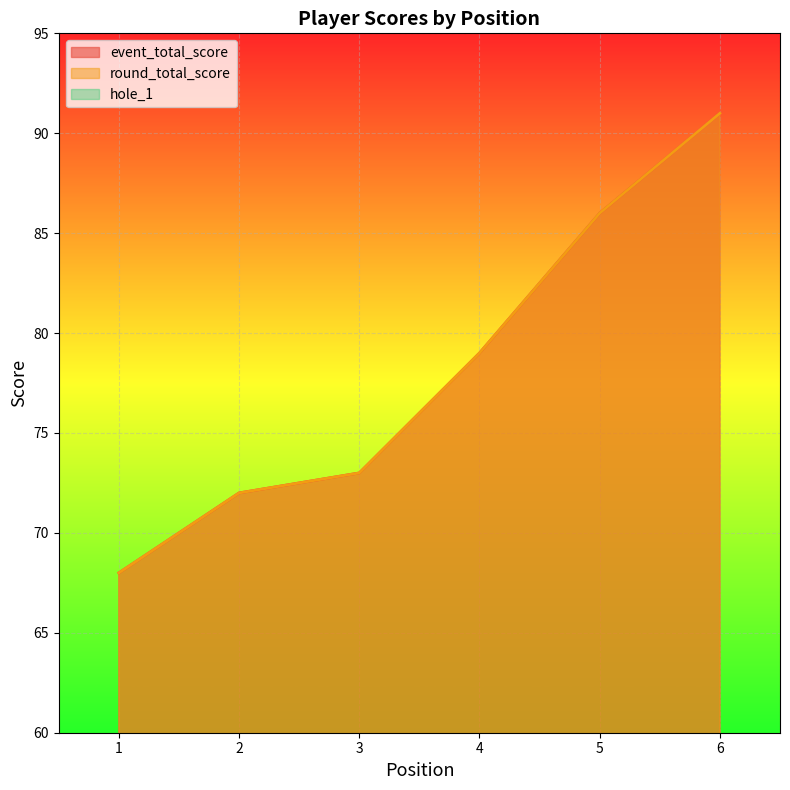

True or false: round_total_score and event_total_score cross at least once.

False